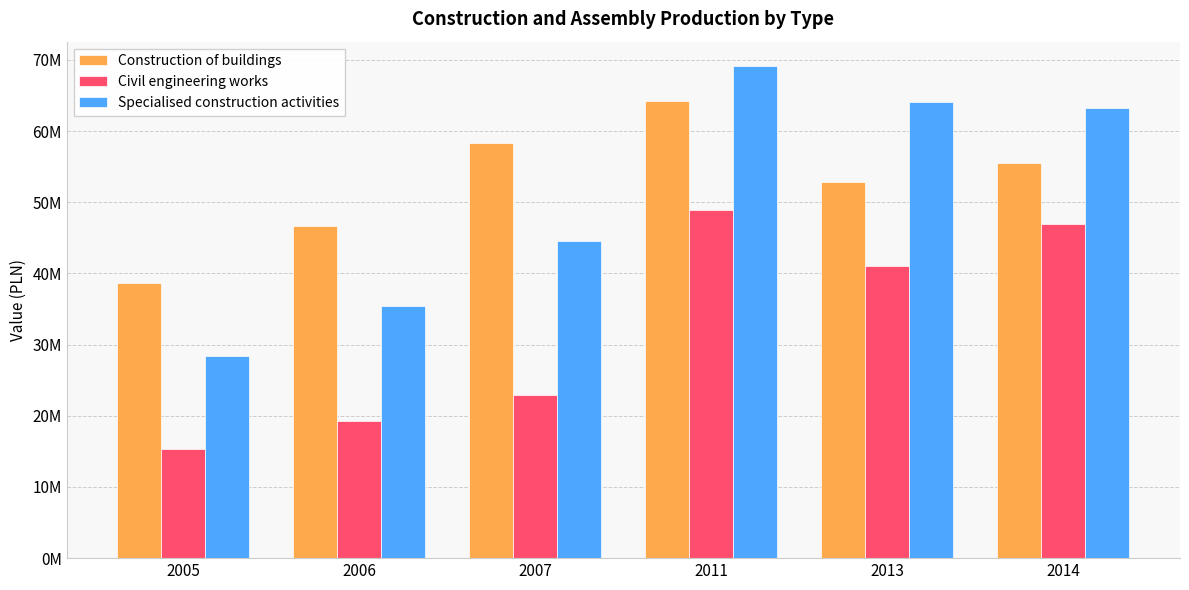

Are the bars horizontal?

No